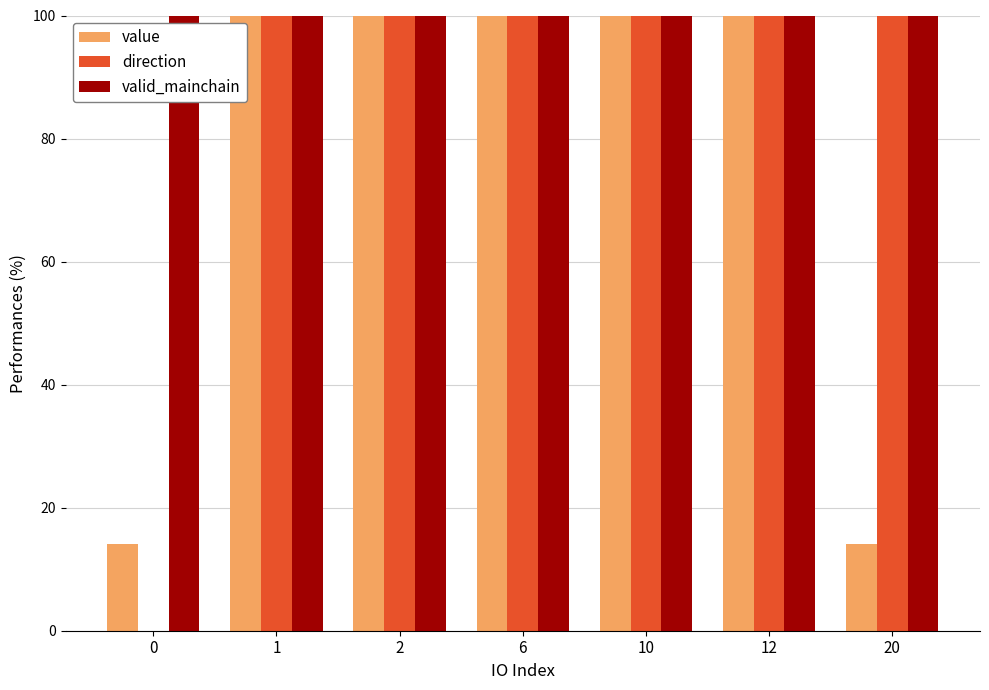

Count the number of data series in this chart.

3